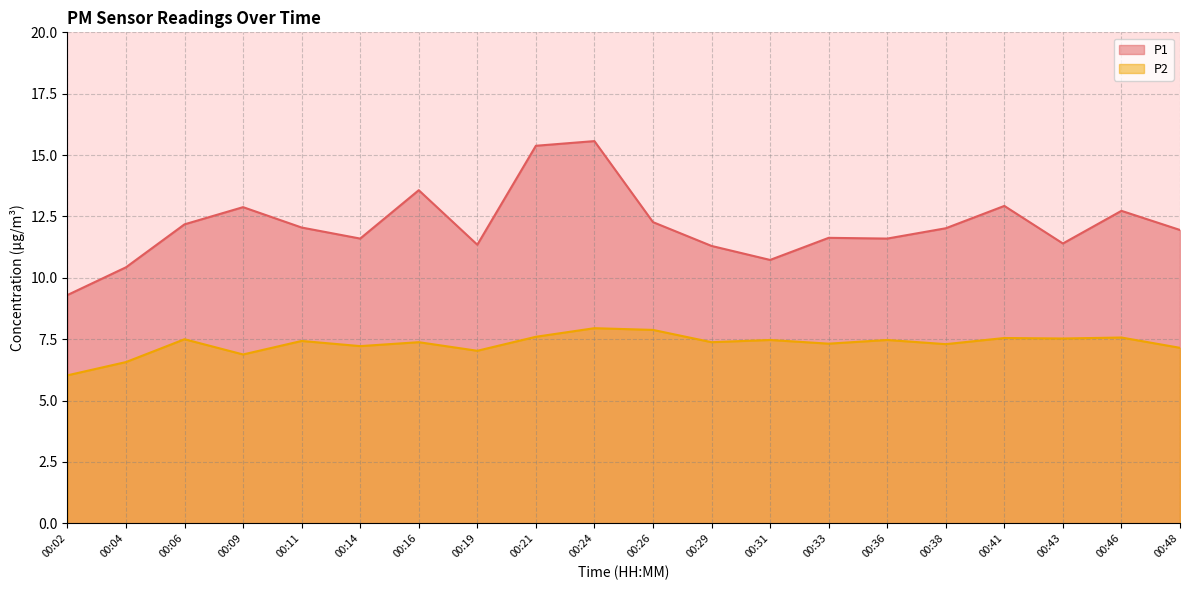

What is the greatest value displayed?

15.6